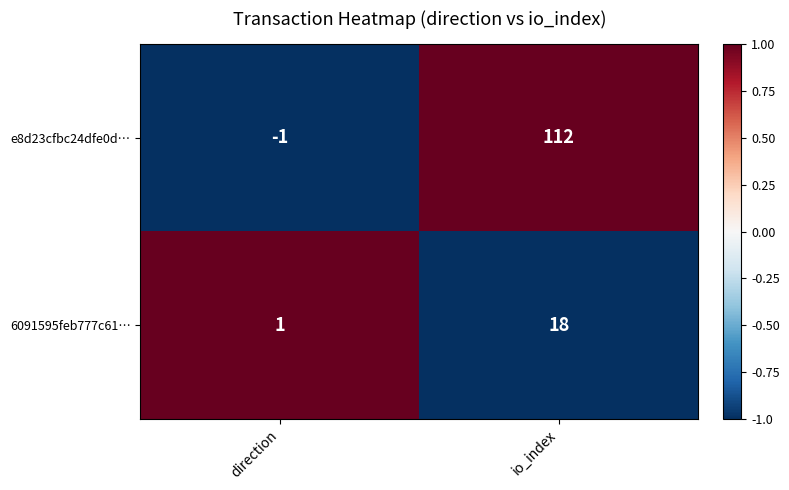

True or false: 6091595feb777c61… has a value of 28 at io_index.

False